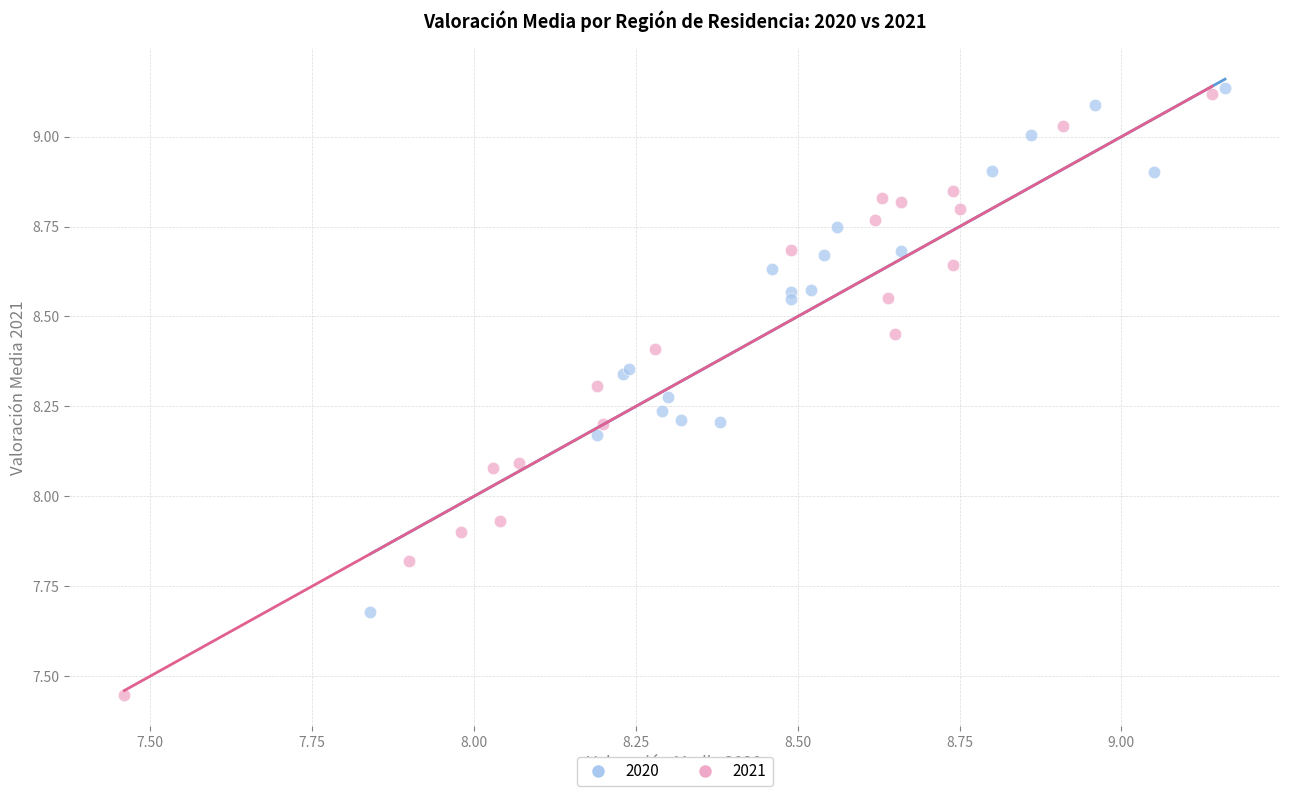

What are all the series names shown in the legend?

2020, 2021